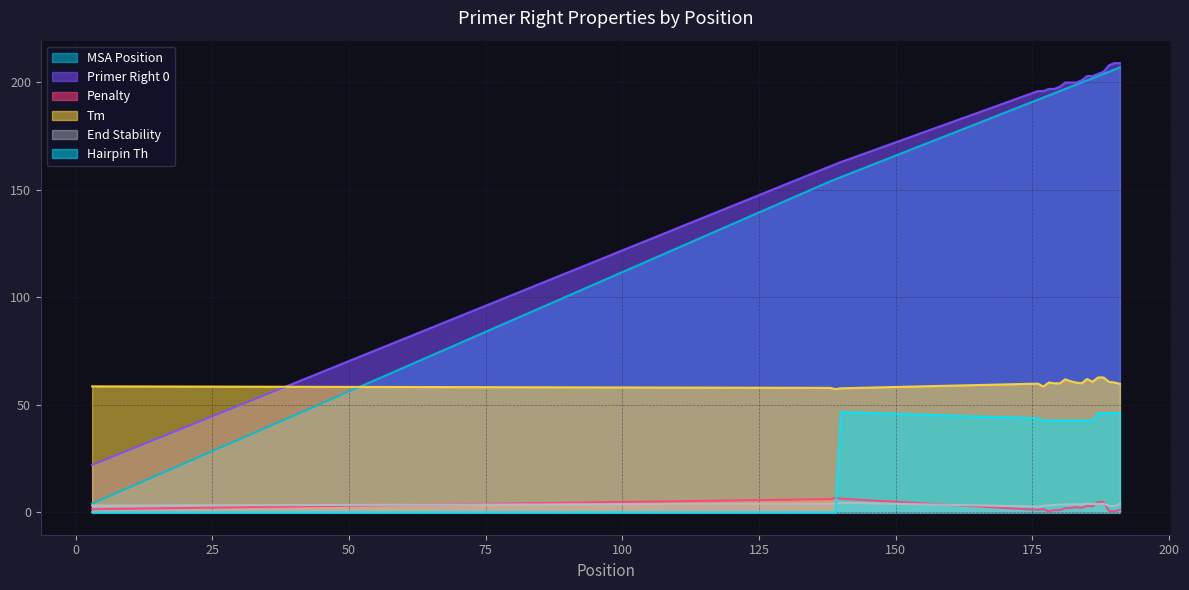

Is it true that PRIMER_RIGHT_0 equals 161.0 at 138?

True